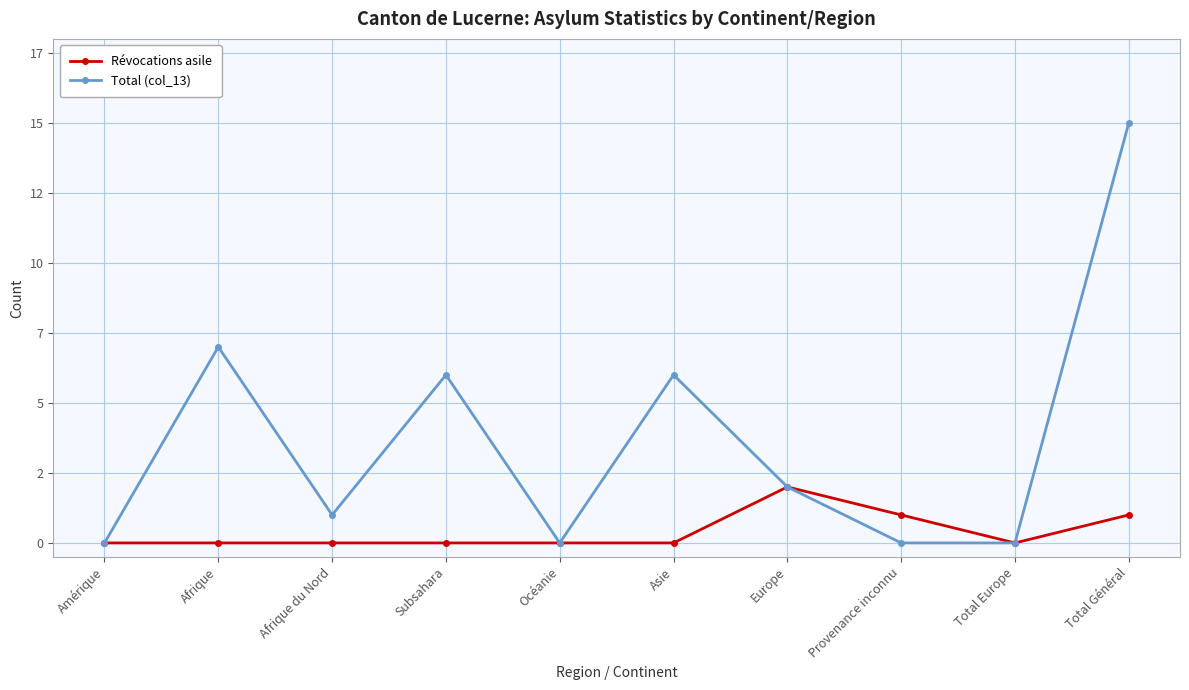

Does the chart have visible grid lines?

Yes